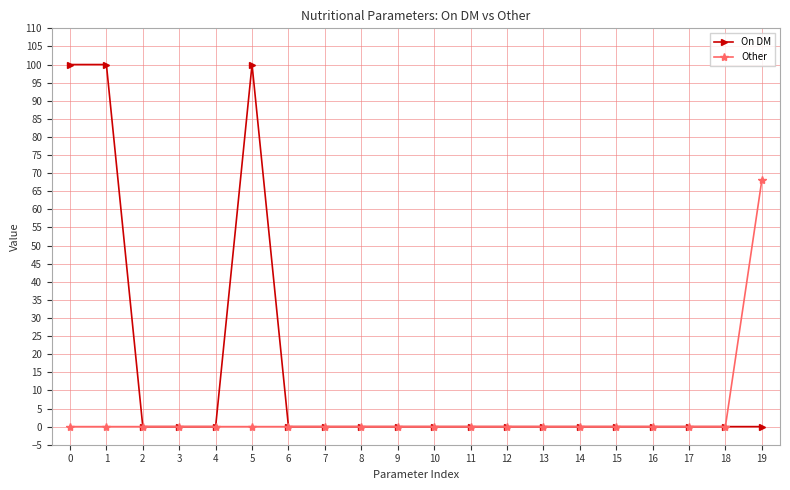

Which series has the largest range (max minus min)?

On DM